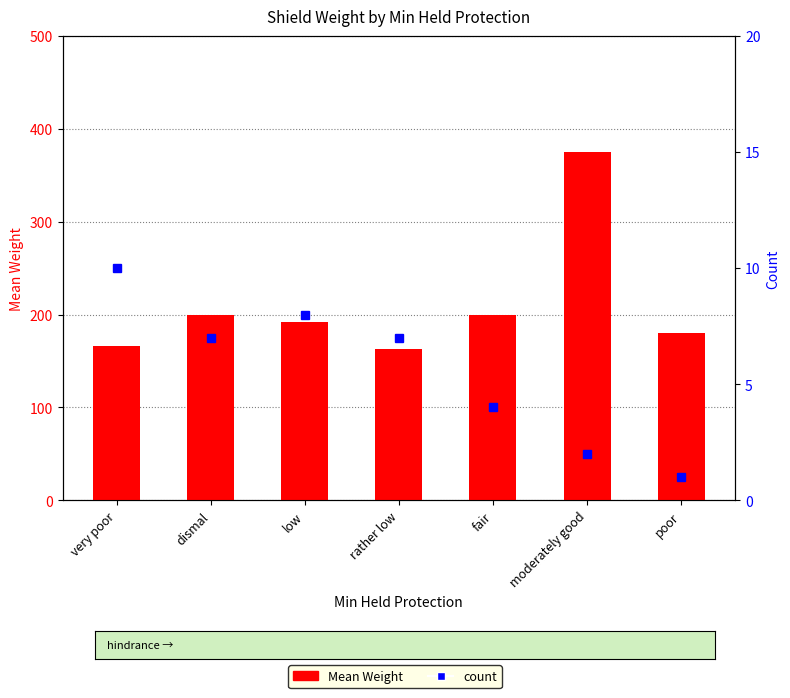

What is the sum of the count values at fair and dismal?

11.0